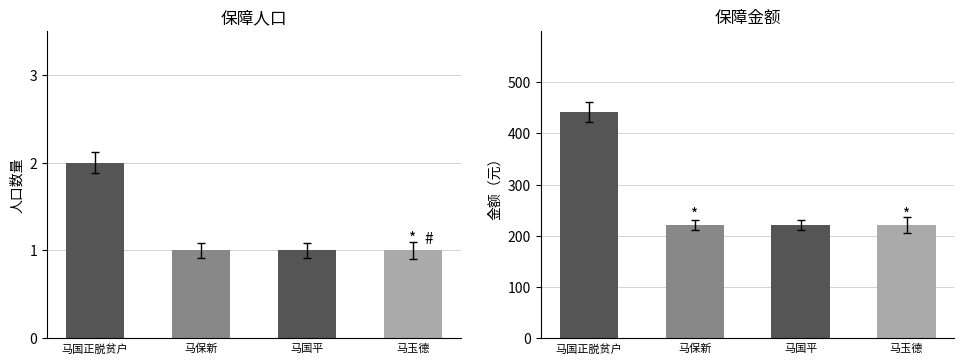

How many bars are there in total?

8